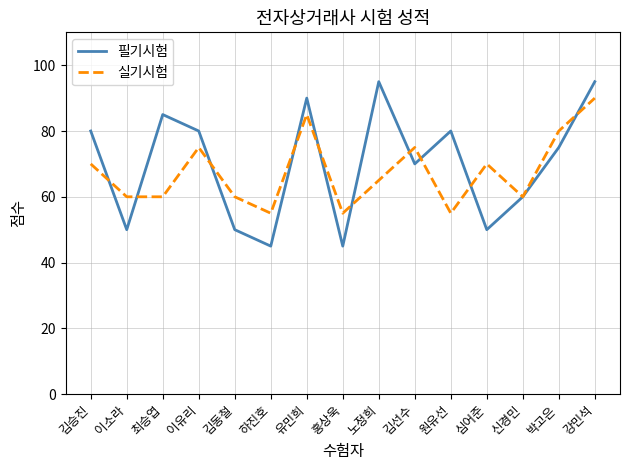

What is the smallest value displayed?

45